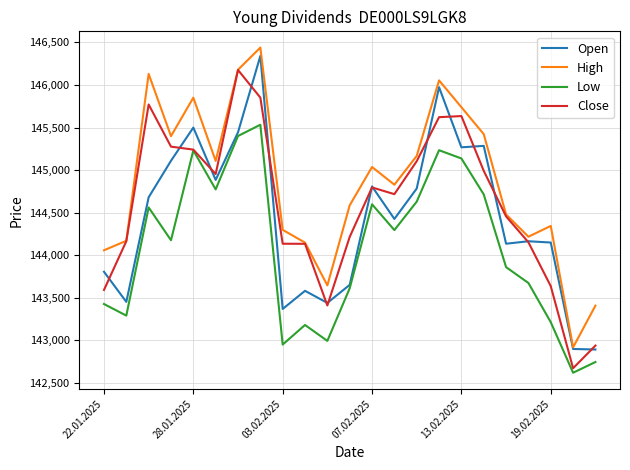

What is the difference between the second highest and minimum values in the Low series?

2780